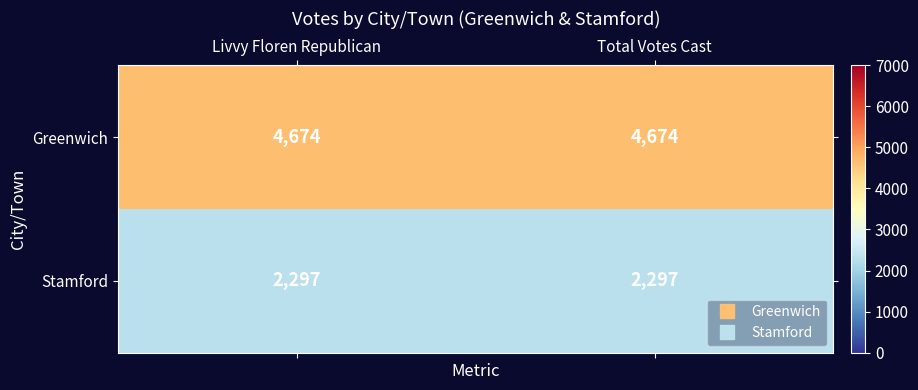

Rank the series at Livvy Floren Republican from highest to lowest value.

Greenwich, Stamford